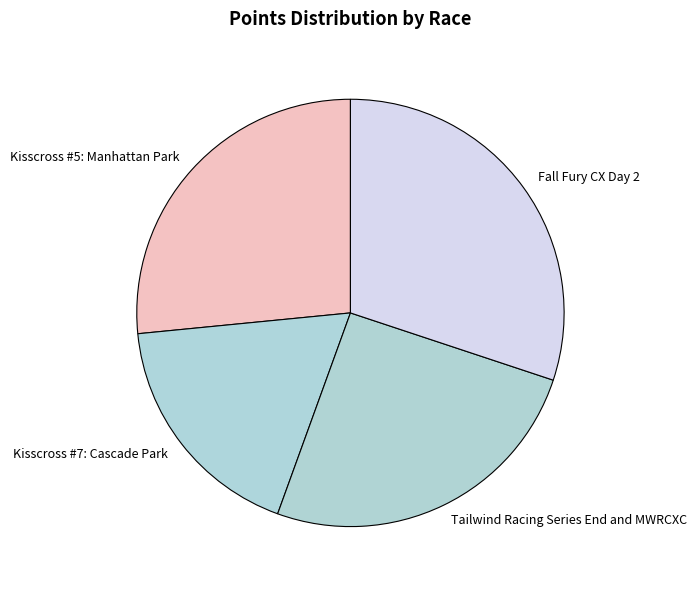

Is it true that Fall Fury CX Day 2 is 43% of the pie?

False